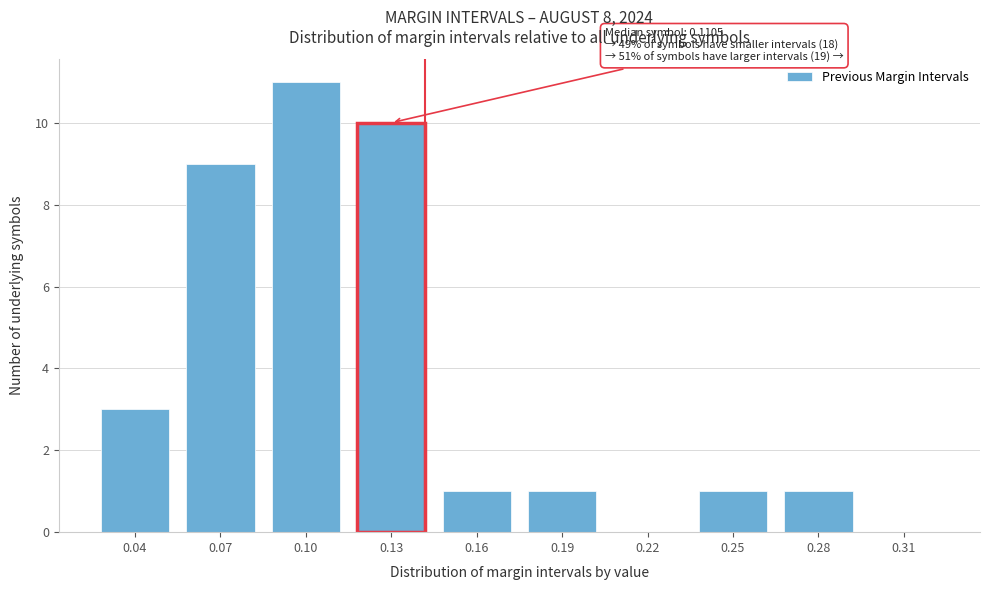

Reading right to left, extract all data points from this chart.

0.31=0	0.28=1	0.25=1	0.22=0	0.19=1	0.16=1	0.13=10	0.10=11	0.07=9	0.04=3